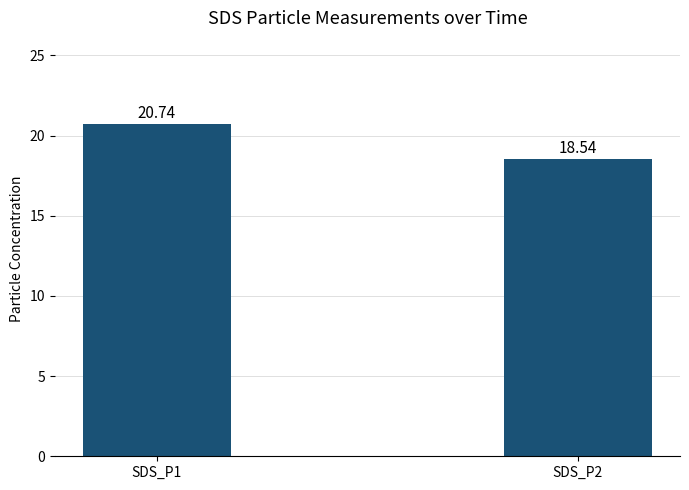

What is the smallest value displayed?

18.5